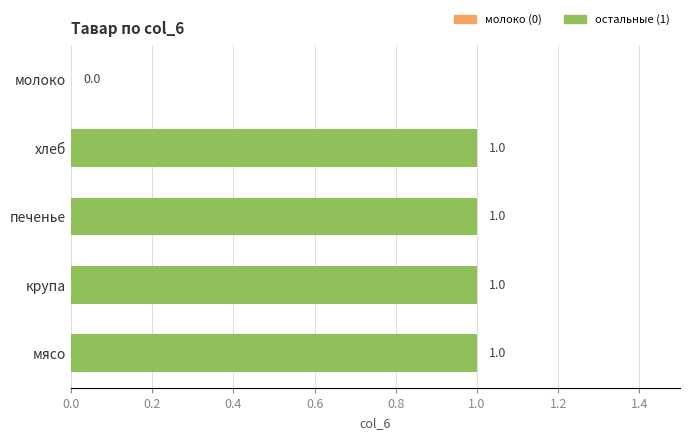

The value at мясо is 2. True or false?

False